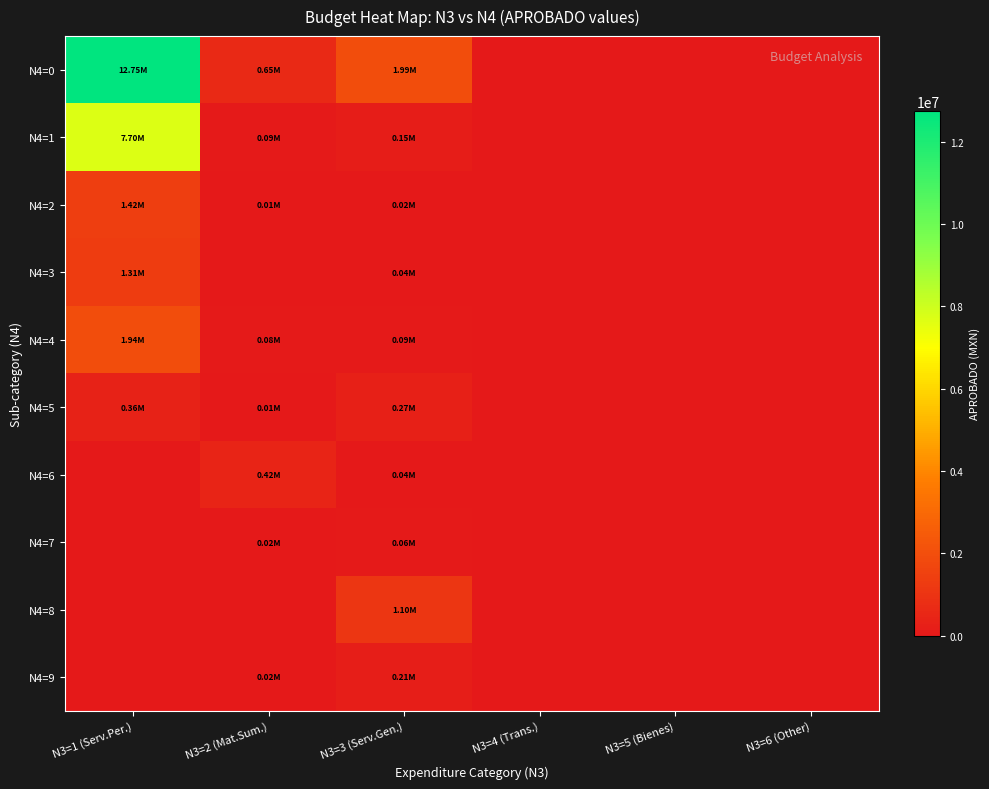

Reading left to right, transcribe all the data shown in this chart.

N4=0: N3=1 (Serv.Per.)=12745996.2	N3=2 (Mat.Sum.)=645750.0	N3=3 (Serv.Gen.)=1990637.2	N3=4 (Trans.)=0.0	N3=5 (Bienes)=0.0	N3=6 (Other)=0.0
N4=1: N3=1 (Serv.Per.)=7704408.9	N3=2 (Mat.Sum.)=92400.0	N3=3 (Serv.Gen.)=151037.2	N3=4 (Trans.)=0.0	N3=5 (Bienes)=0.0	N3=6 (Other)=0.0
N4=2: N3=1 (Serv.Per.)=1423671.5	N3=2 (Mat.Sum.)=12600.0	N3=3 (Serv.Gen.)=23100.0	N3=4 (Trans.)=0.0	N3=5 (Bienes)=0.0	N3=6 (Other)=0.0
N4=3: N3=1 (Serv.Per.)=1313393.7	N3=2 (Mat.Sum.)=0.0	N3=3 (Serv.Gen.)=35700.0	N3=4 (Trans.)=0.0	N3=5 (Bienes)=0.0	N3=6 (Other)=0.0
N4=4: N3=1 (Serv.Per.)=1941878.7	N3=2 (Mat.Sum.)=75600.0	N3=3 (Serv.Gen.)=94500.0	N3=4 (Trans.)=0.0	N3=5 (Bienes)=0.0	N3=6 (Other)=0.0
N4=5: N3=1 (Serv.Per.)=362643.4	N3=2 (Mat.Sum.)=5250.0	N3=3 (Serv.Gen.)=270900.0	N3=4 (Trans.)=0.0	N3=5 (Bienes)=0.0	N3=6 (Other)=0.0
N4=6: N3=1 (Serv.Per.)=0.0	N3=2 (Mat.Sum.)=420000.0	N3=3 (Serv.Gen.)=36750.0	N3=4 (Trans.)=0.0	N3=5 (Bienes)=0.0	N3=6 (Other)=0.0
N4=7: N3=1 (Serv.Per.)=0.0	N3=2 (Mat.Sum.)=15750.0	N3=3 (Serv.Gen.)=63000.0	N3=4 (Trans.)=0.0	N3=5 (Bienes)=0.0	N3=6 (Other)=0.0
N4=8: N3=1 (Serv.Per.)=0.0	N3=2 (Mat.Sum.)=0.0	N3=3 (Serv.Gen.)=1102500.0	N3=4 (Trans.)=0.0	N3=5 (Bienes)=0.0	N3=6 (Other)=0.0
N4=9: N3=1 (Serv.Per.)=0.0	N3=2 (Mat.Sum.)=24150.0	N3=3 (Serv.Gen.)=213150.0	N3=4 (Trans.)=0.0	N3=5 (Bienes)=0.0	N3=6 (Other)=0.0